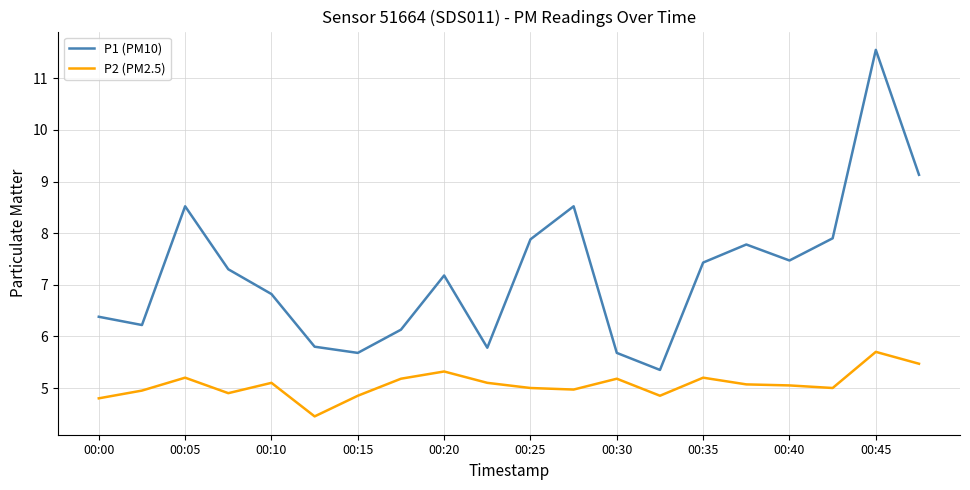

What is the maximum value for P2 (PM2.5)?

5.7